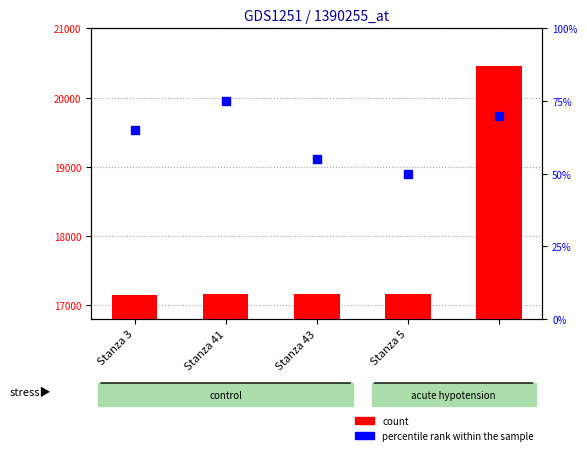

Is the value of count at Stanza 5 greater than the value of percentile rank within the sample at Stanza 41?

Yes